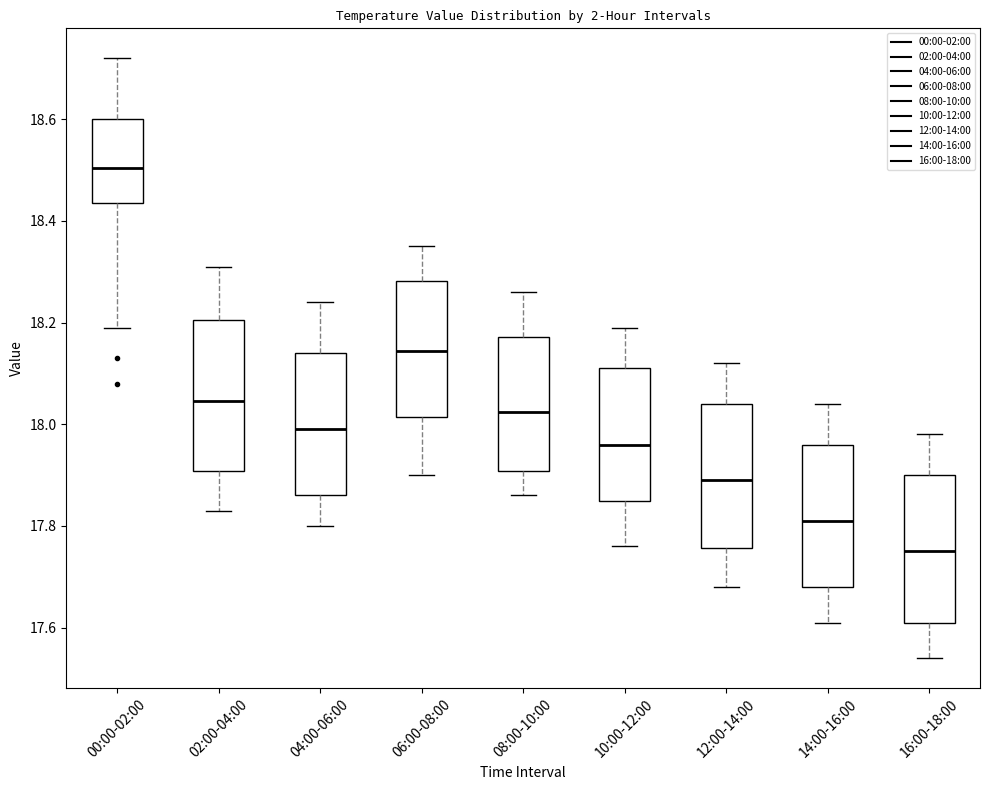

Which box's median line is the lowest?

16:00-18:00